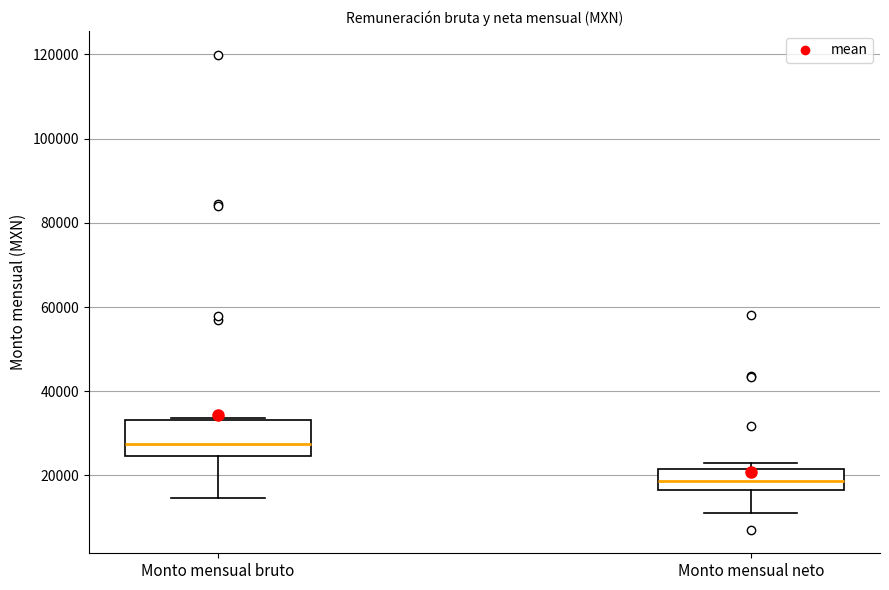

Where is the upper edge of the box for Monto mensual neto on the y-axis? The values are not printed on the chart, so give them approximately, as read against the axis.

22000